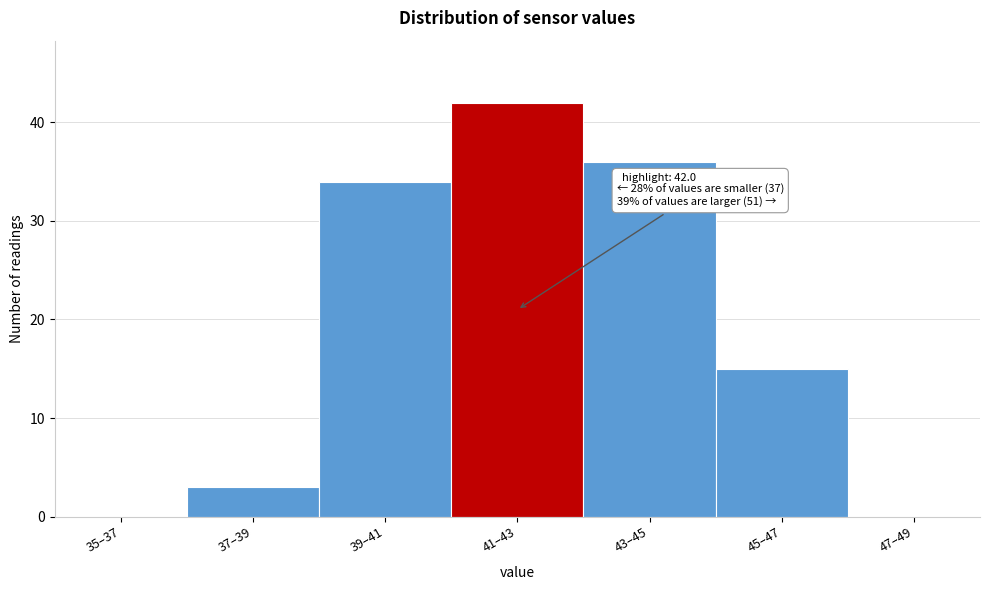

Reading right to left, what are all the values shown in this chart?

47–49=0	45–47=15	43–45=36	41–43=42	39–41=34	37–39=3	35–37=0